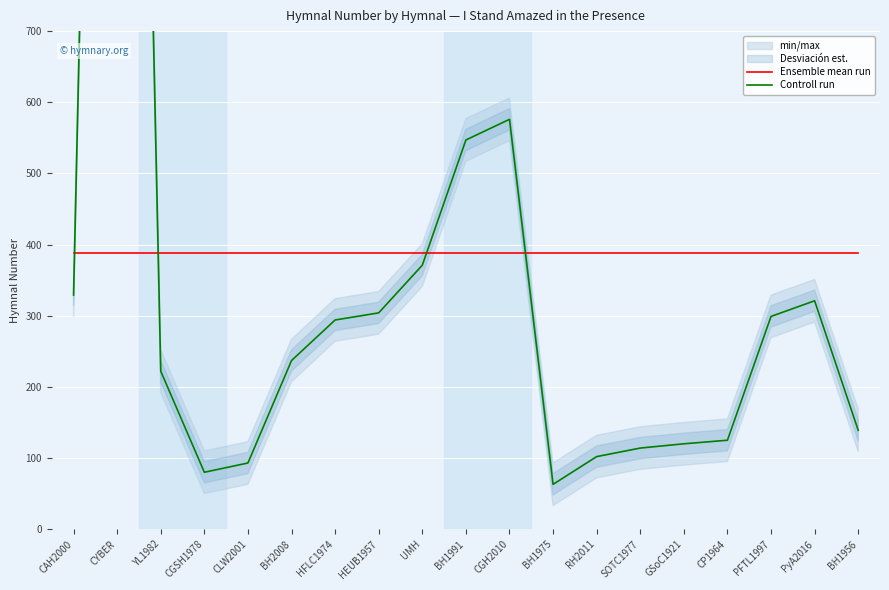

Does the chart display data point markers on the line(s)?

No